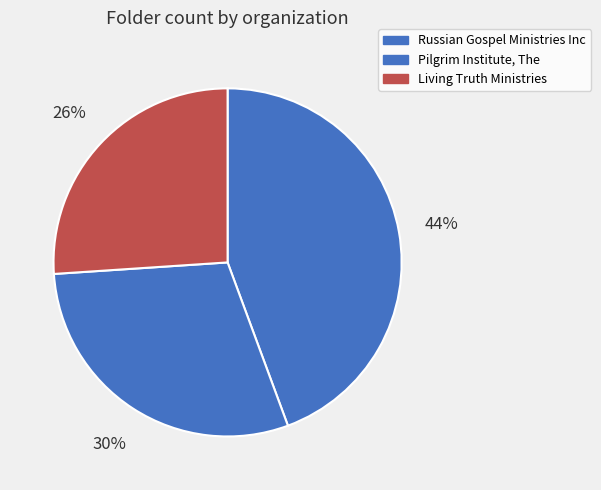

Does Russian Gospel Ministries Inc account for over 50% of the chart?

No